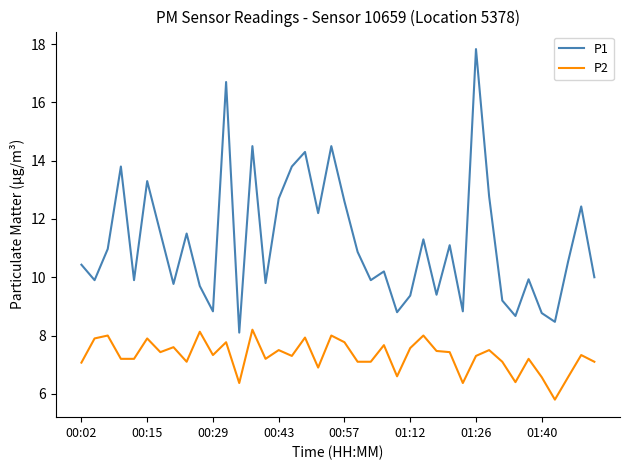

What are all the series names shown in the legend?

P1, P2